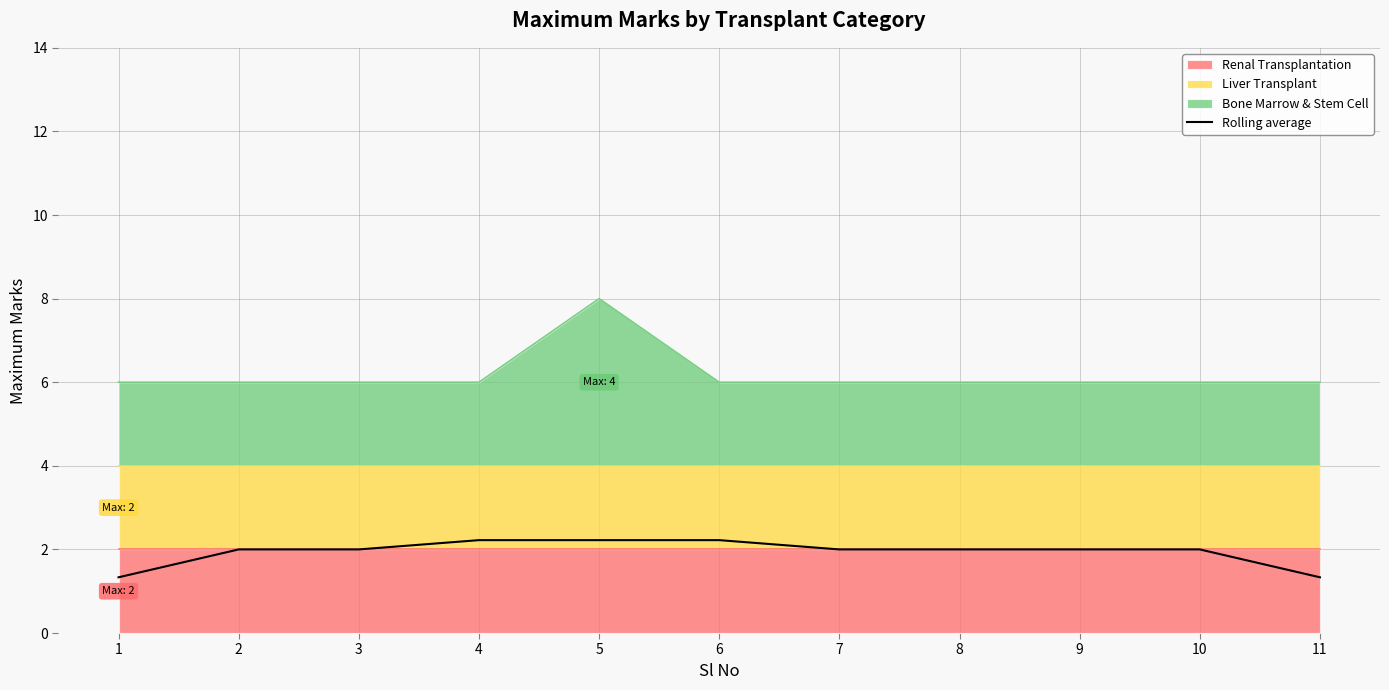

Reading left to right, what are all the values shown in this chart?

1.3	2.0	2.0	2.2	2.2	2.2	2.0	2.0	2.0	2.0	1.3